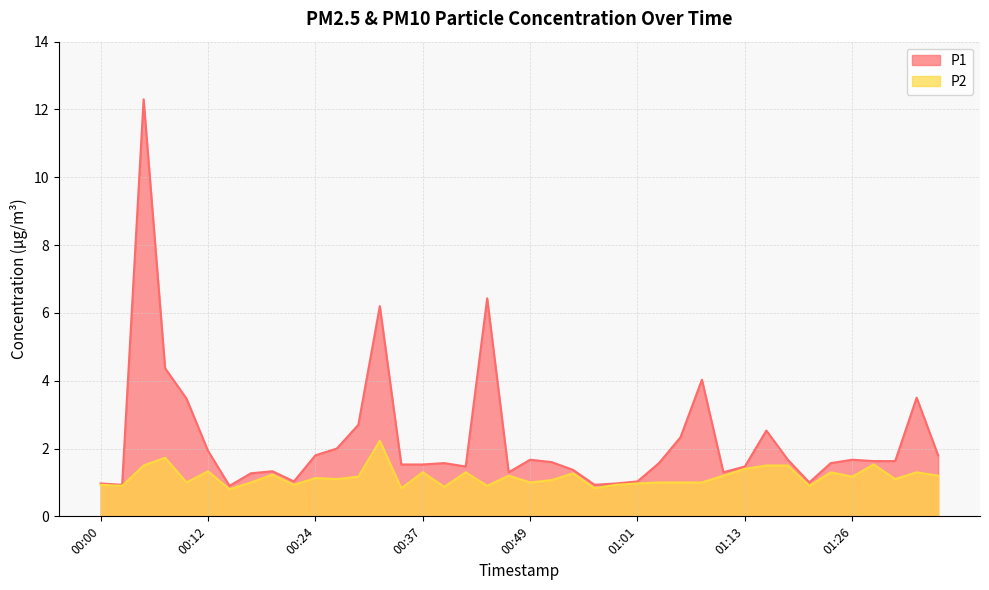

Is it true that P2 equals 0.4 at 01:13?

False